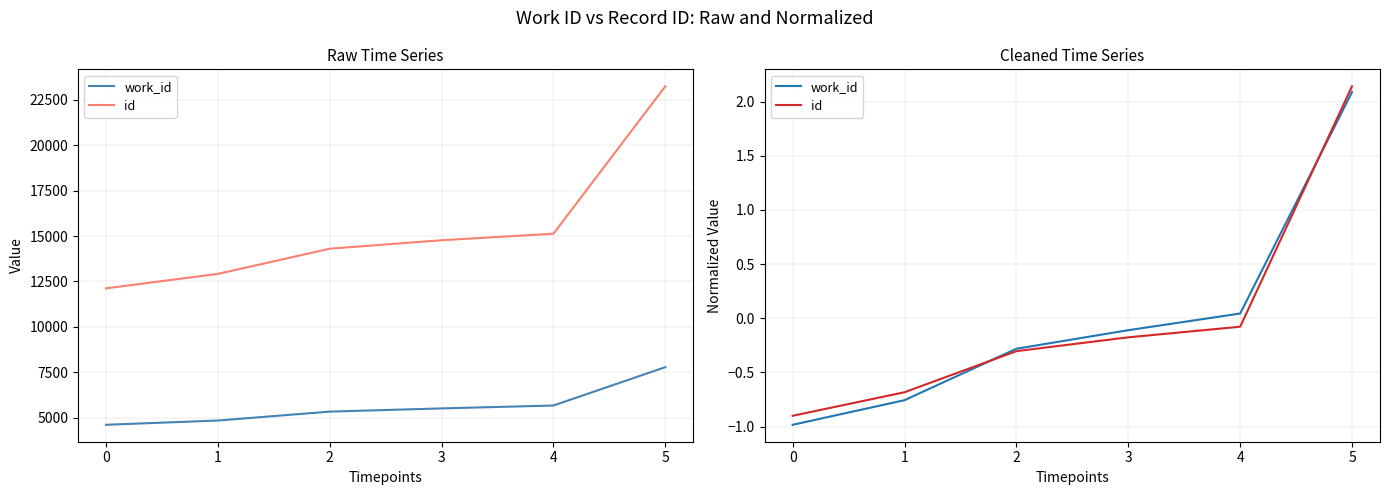

The id series shows -0.2 at 3. True or false?

True